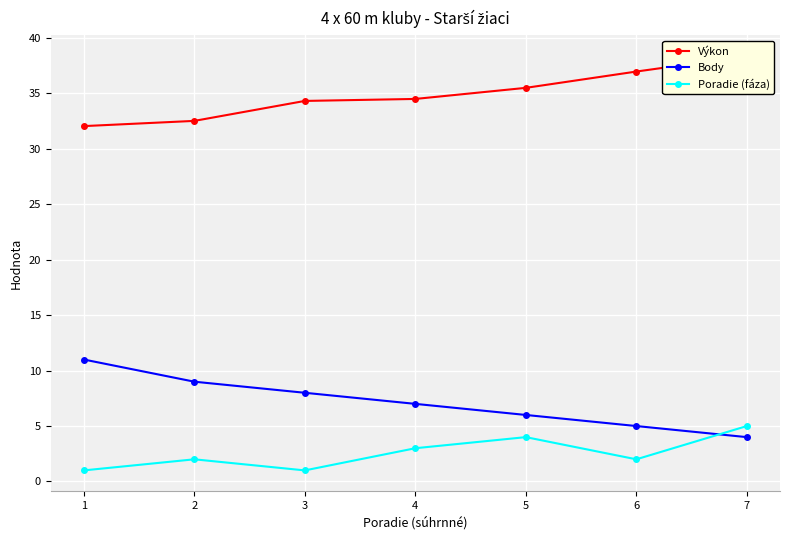

Which has a higher value, 3 or 2?

3